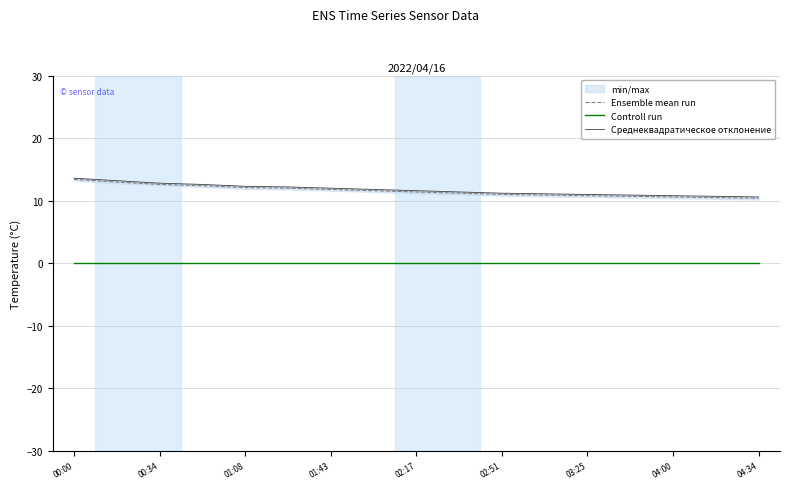

True or false: Controll run has a value of 0.0 at 01:08.

True